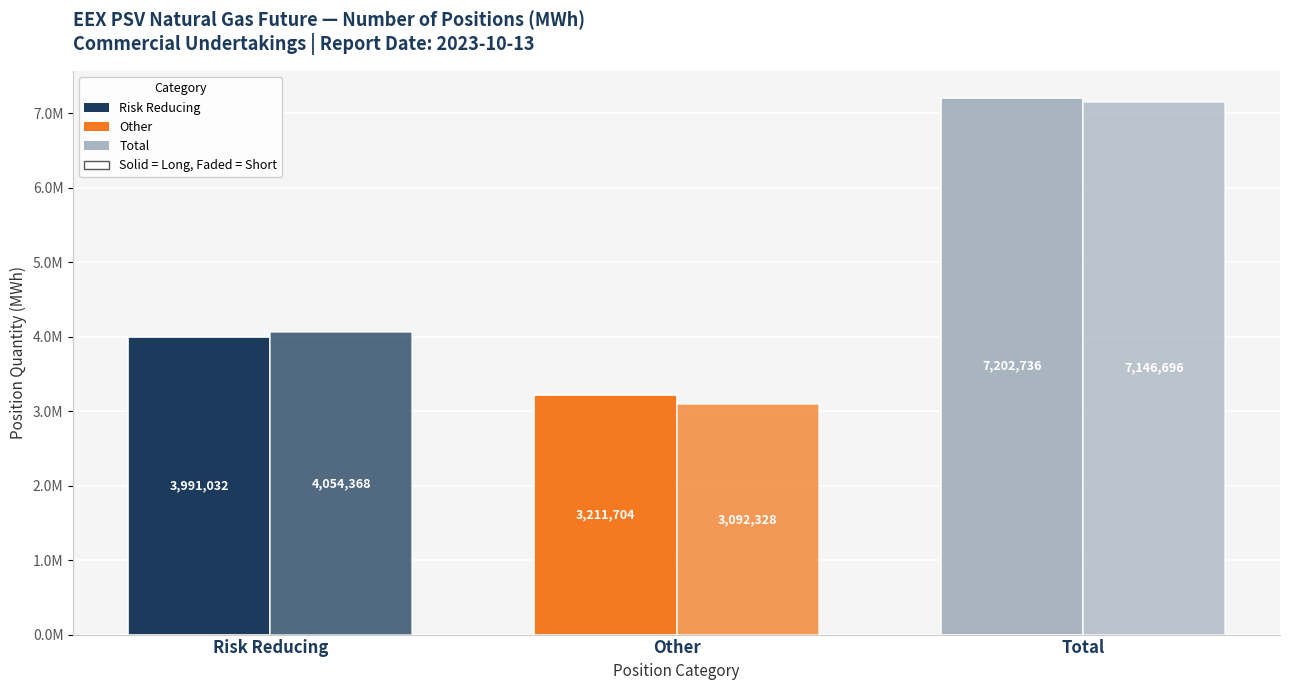

Are the bars horizontal?

No